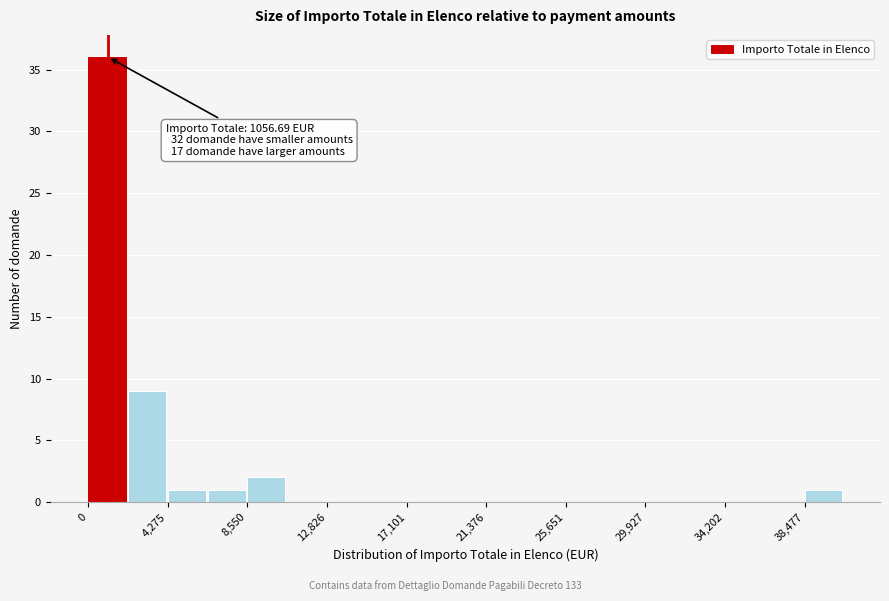

Which range on the x-axis has the tallest bar?

0 to 2000